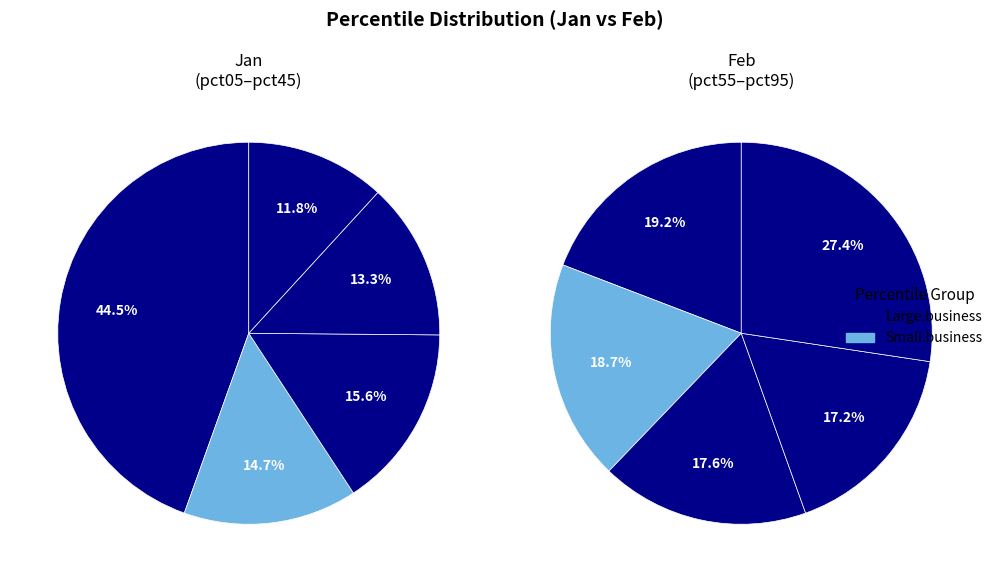

Does pct35 represent more than half of the total?

No